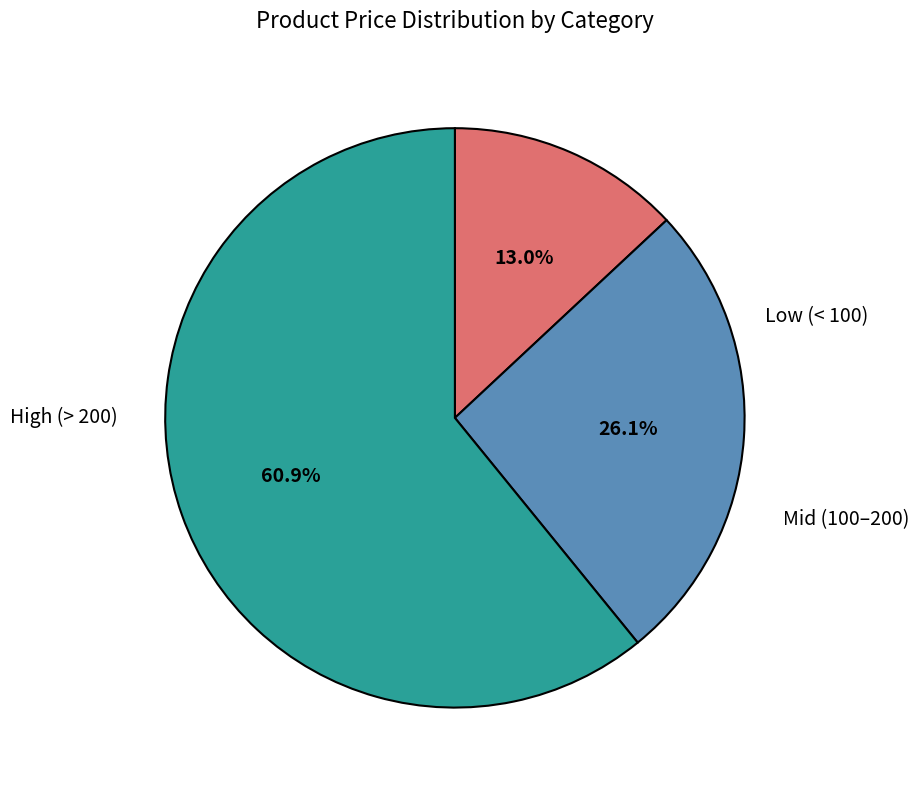

Is there a majority slice in this chart?

Yes